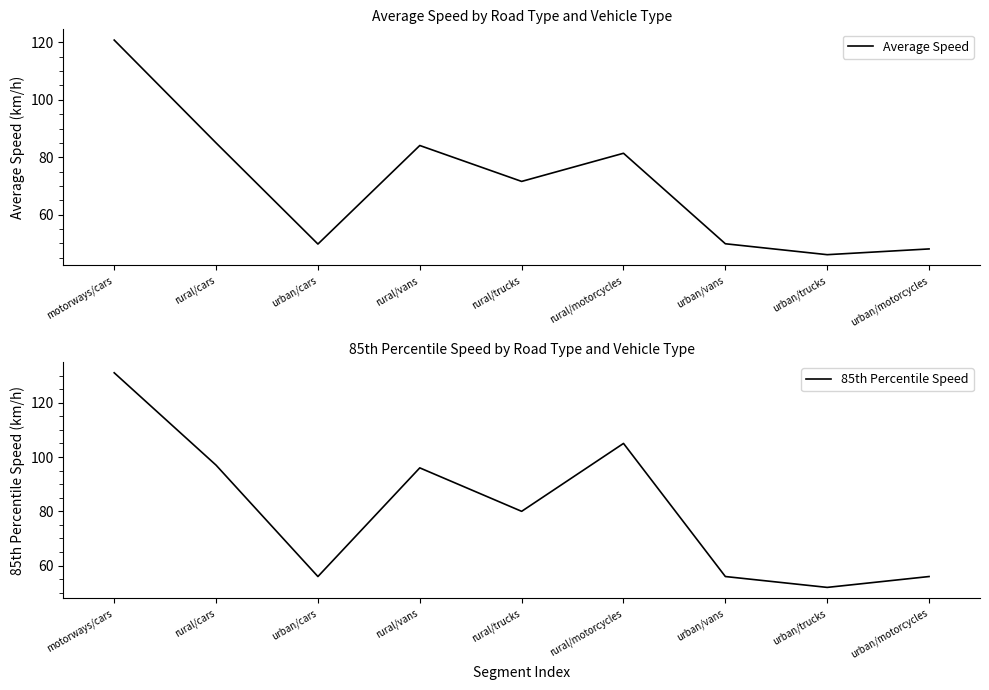

True or false: 85th Percentile Speed and Average Speed cross at least once.

False